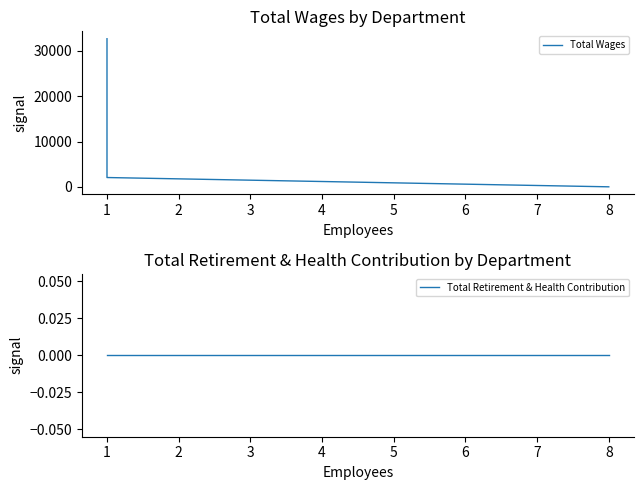

Which series has the largest total across all categories?

Total Wages